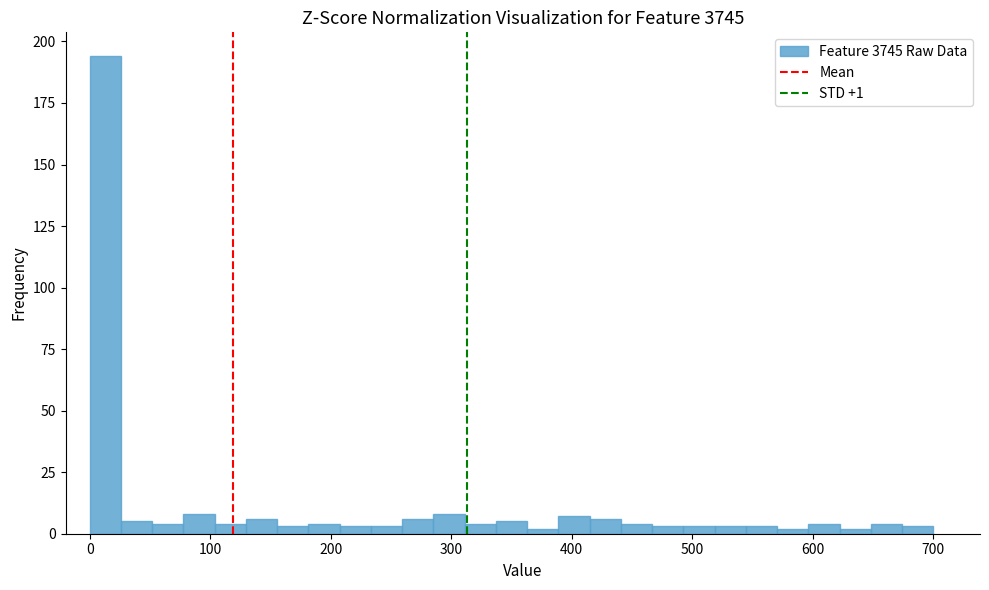

Around what value on the x-axis is the tallest bar? Give the approximate position of its centre, as read against the axis.

10